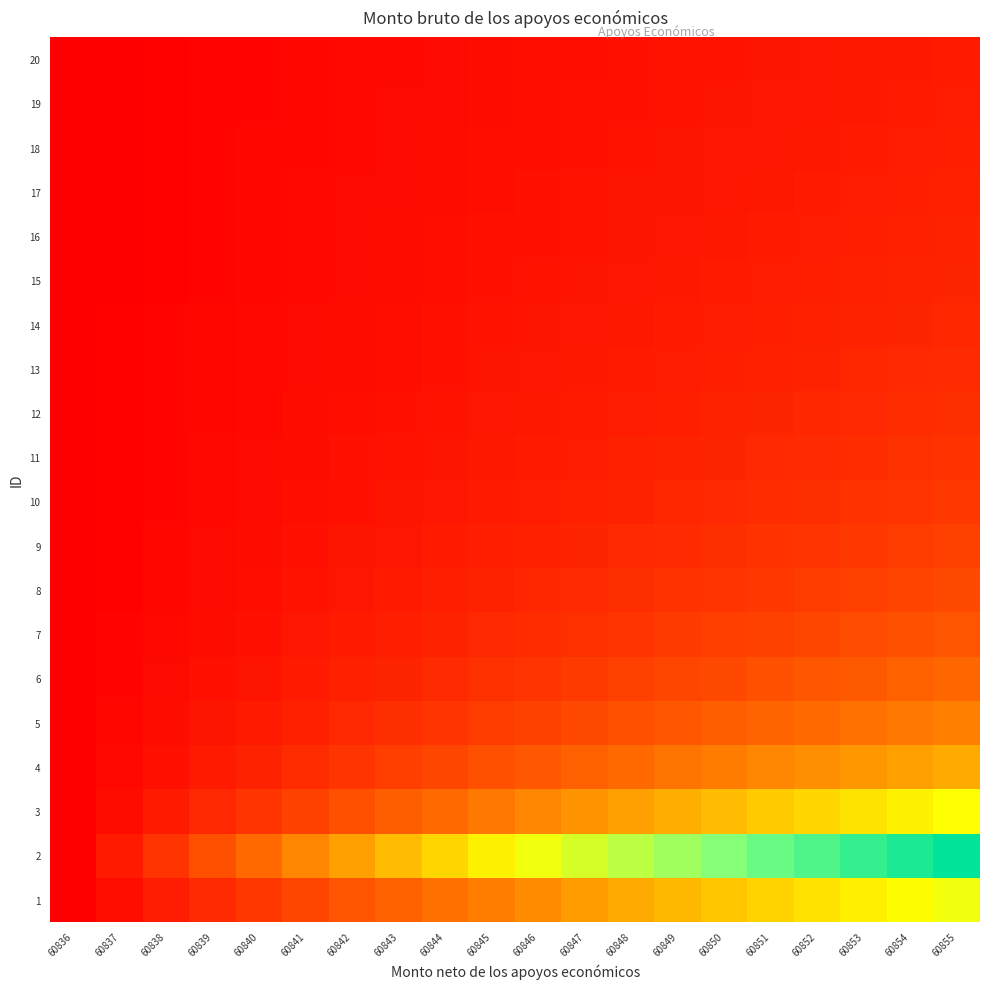

List the series in order of their peak value, highest first.

2, 1, 3, 4, 5, 6, 7, 8, 9, 10, 11, 12, 13, 14, 15, 16, 17, 18, 19, 20